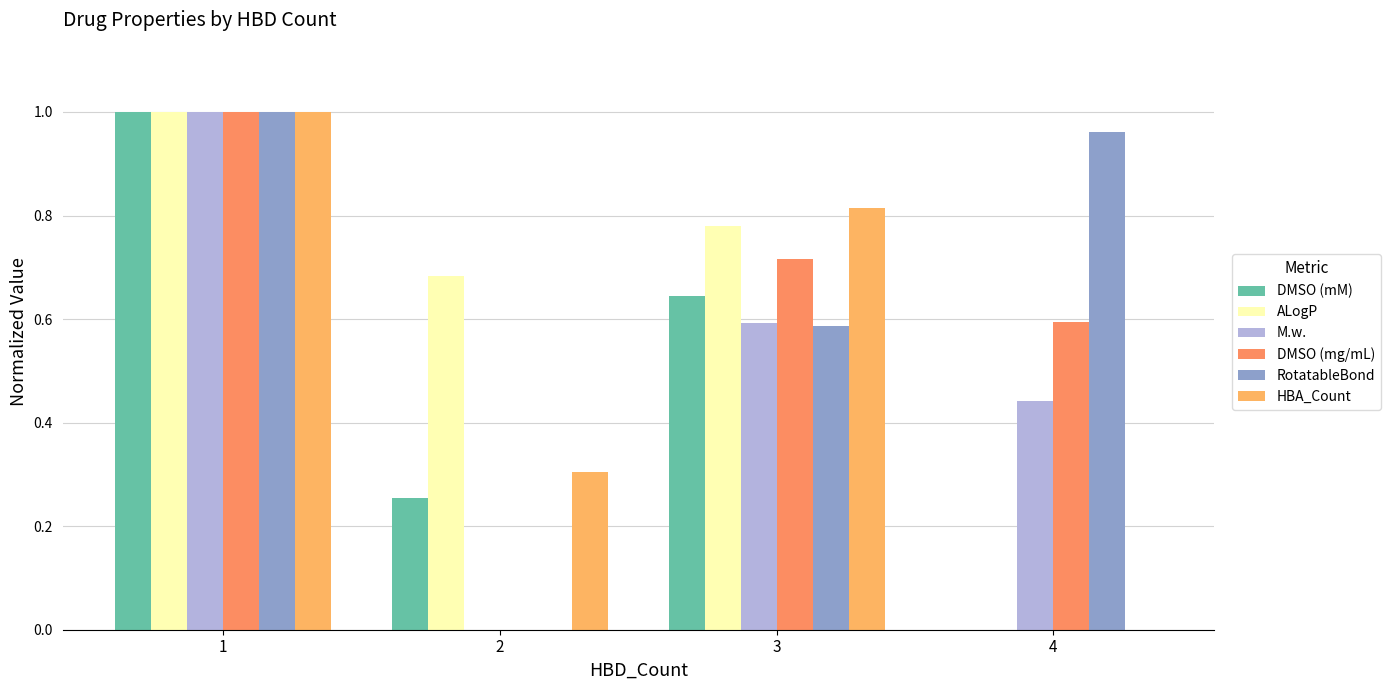

How many categories are shown in the chart?

4